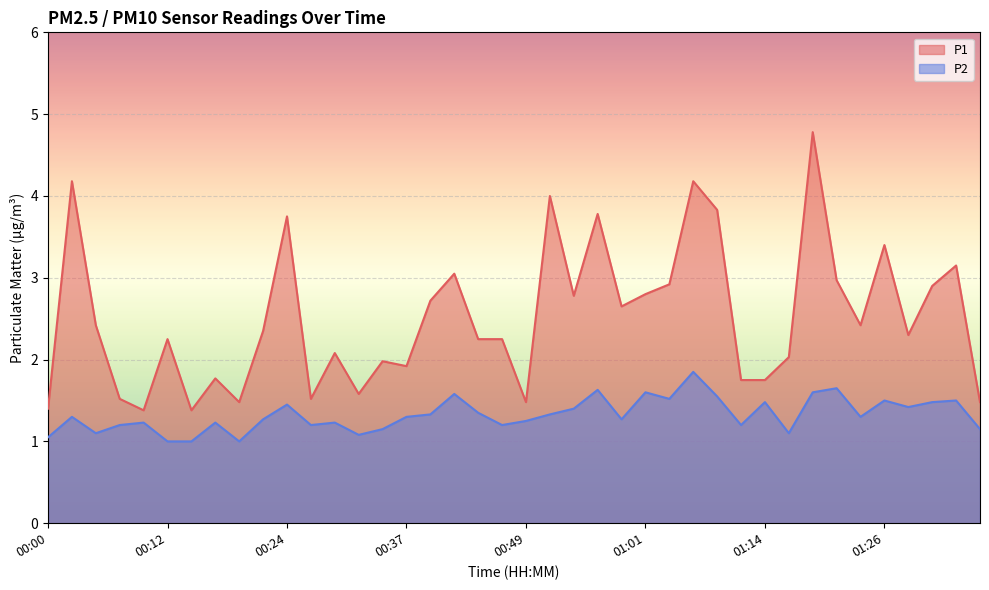

Where is the first local maximum for P1?

00:02